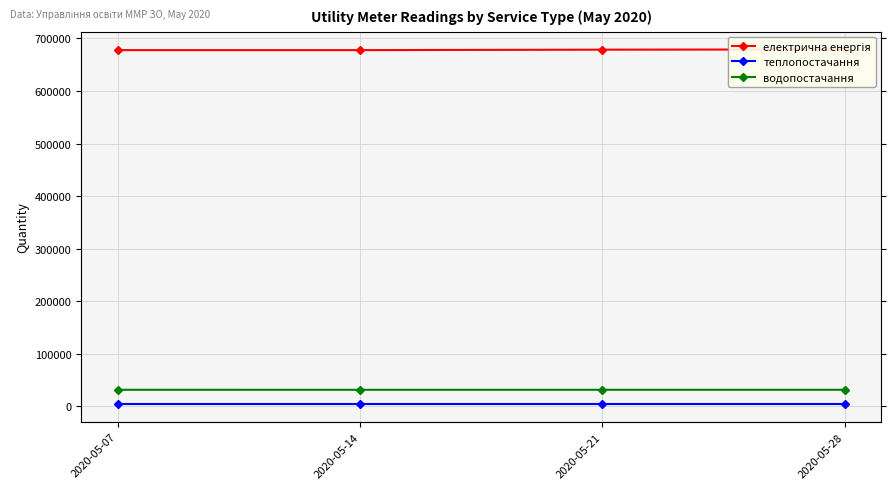

At 2020-05-21, list the series in order from smallest to largest.

теплопостачання, водопостачання, електрична енергія